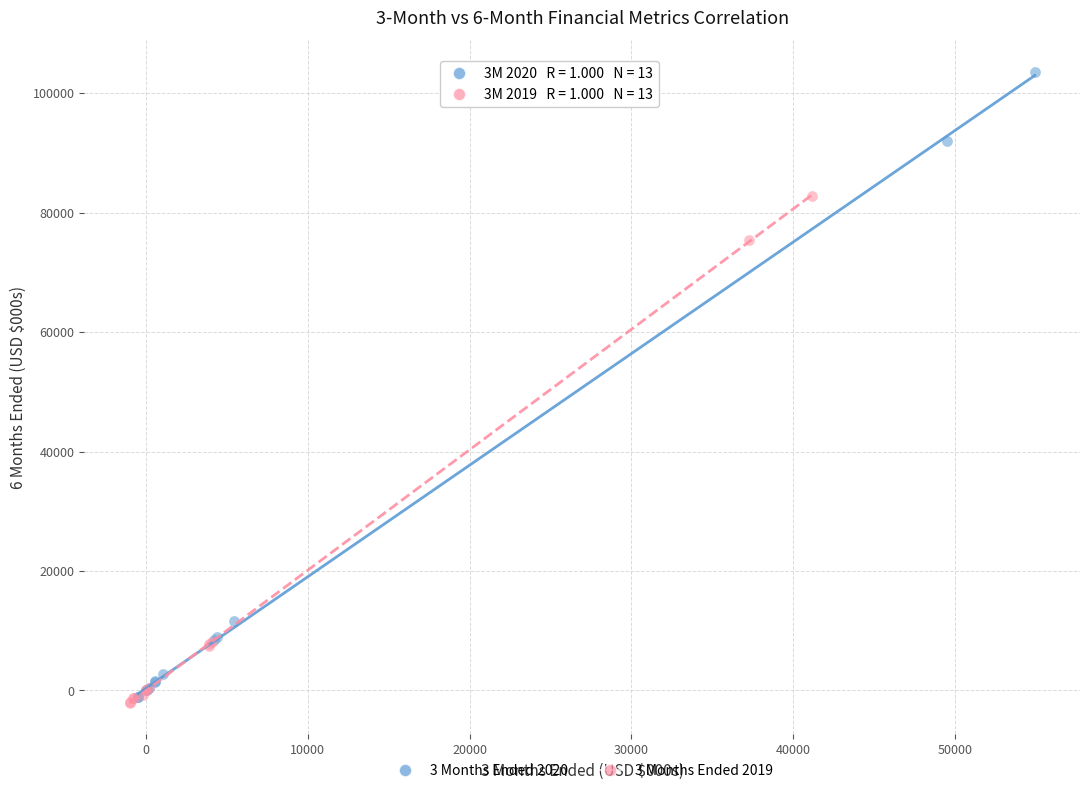

Which series has the widest spread of Y values?

3 Months Ended 2020